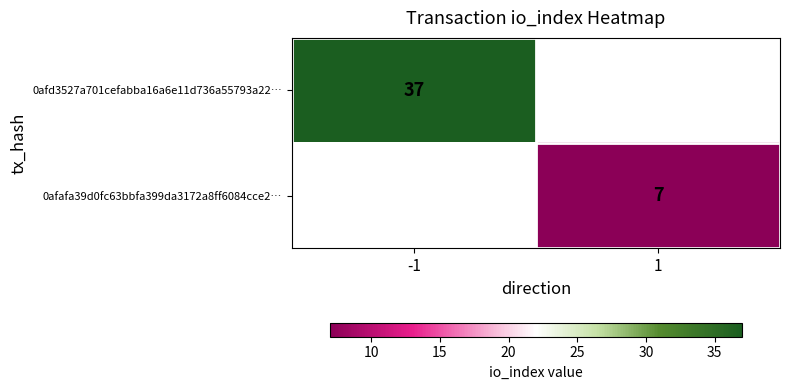

Is the value of 0afd3527a701cefabba16a6e11d736a55793a22… at -1 greater than the value of 0afafa39d0fc63bbfa399da3172a8ff6084cce2… at 1?

Yes